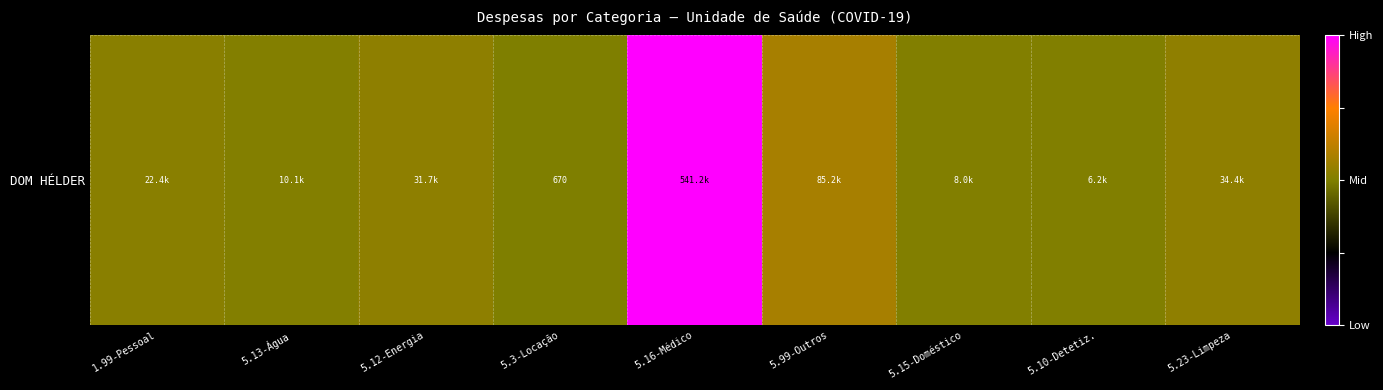

What is the sum of the values at 5.15-Doméstico and 5.12-Energia?

0.1